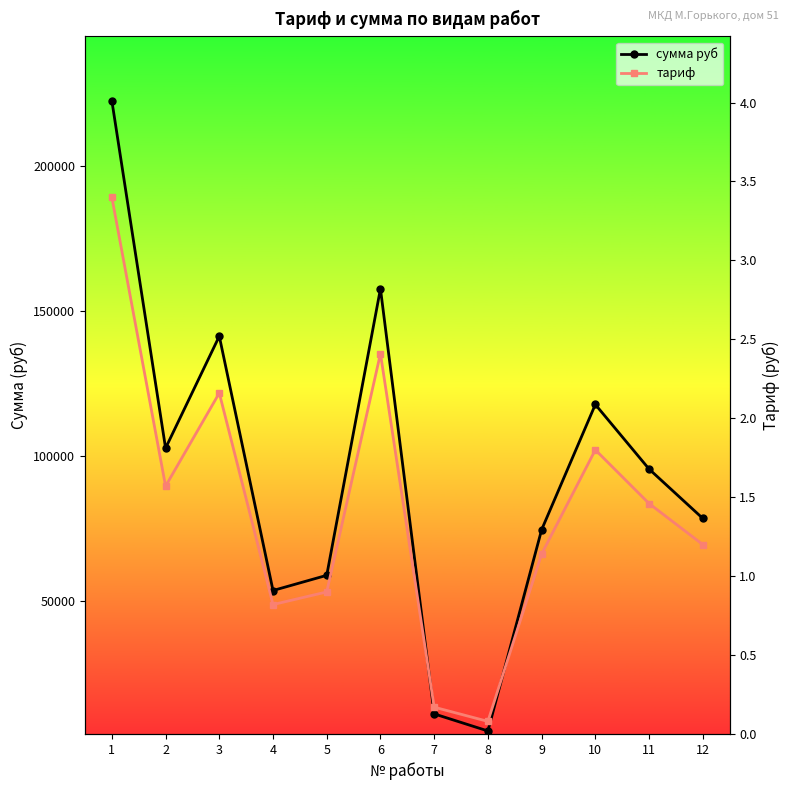

At how many categories does at least one series exceed 55645?

9